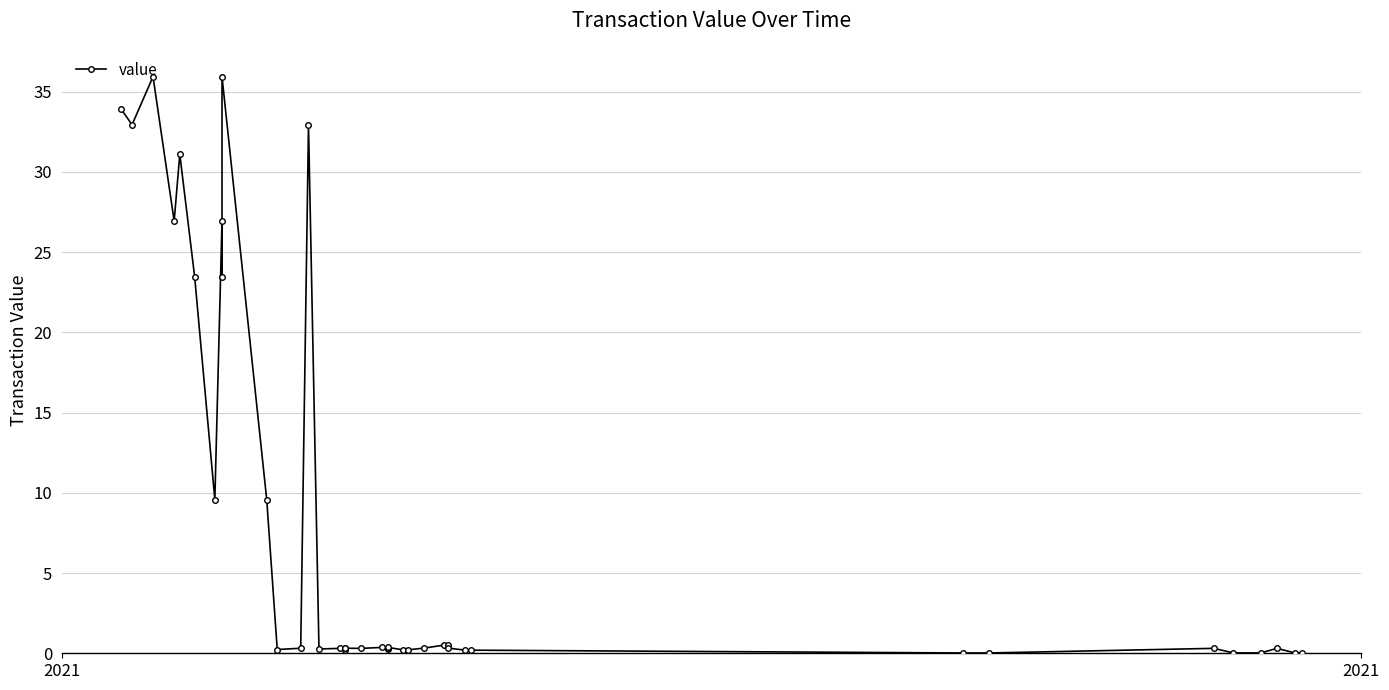

Reading right to left, list all the values displayed in this chart.

0.0	0.0	0.3	0.0	0.0	0.3	0.0	0.0	0.2	0.2	0.3	0.5	0.5	0.3	0.2	0.2	0.4	0.3	0.3	0.4	0.3	0.3	0.3	0.2	0.3	0.3	32.9	0.3	0.2	9.6	35.9	23.5	26.9	9.6	23.5	31.1	26.9	35.9	32.9	33.9